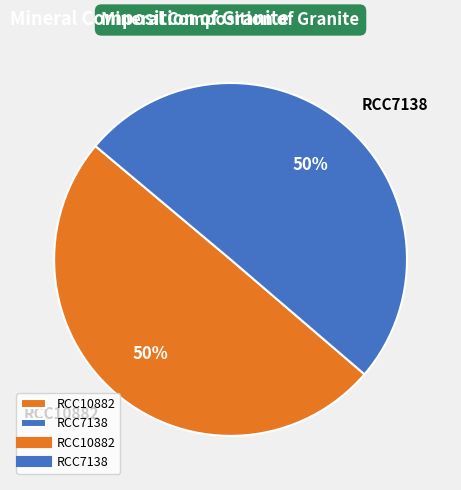

True or false: RCC7138 accounts for 39% of the total.

False